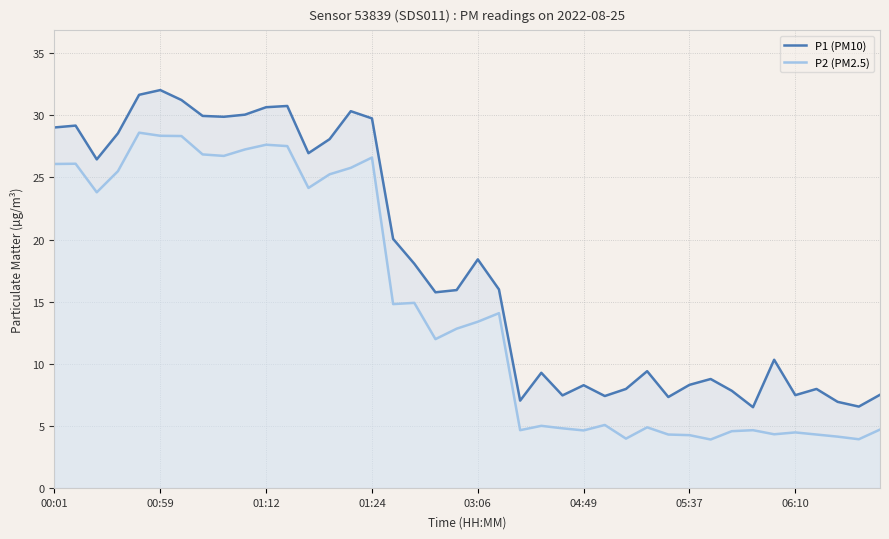

What is the total value across all series at 01:24?

56.4